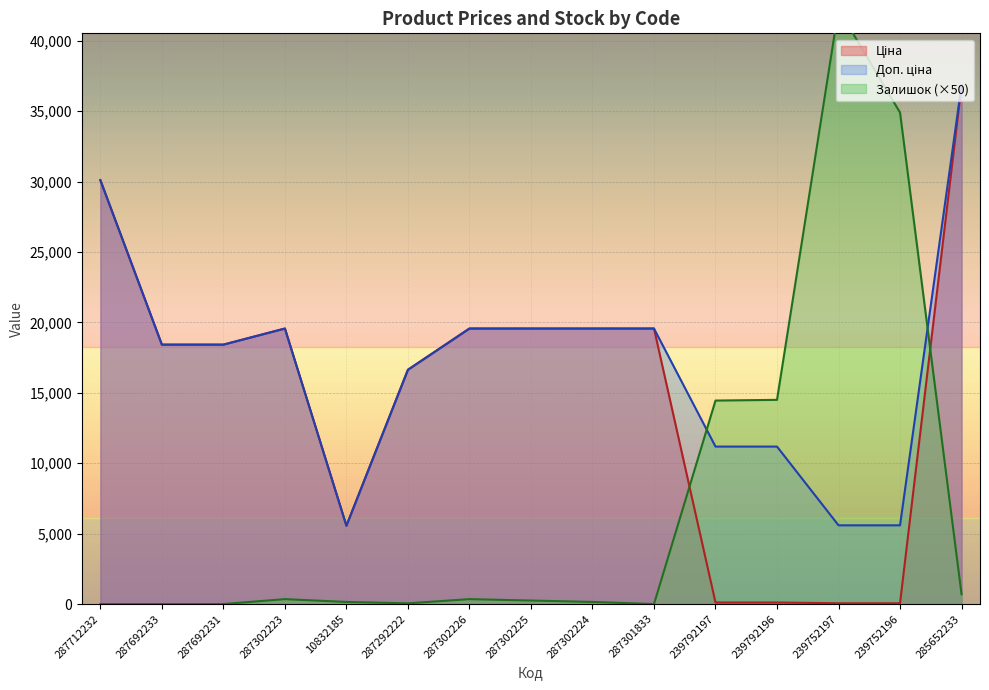

At how many categories does at least one series exceed 40914?

1